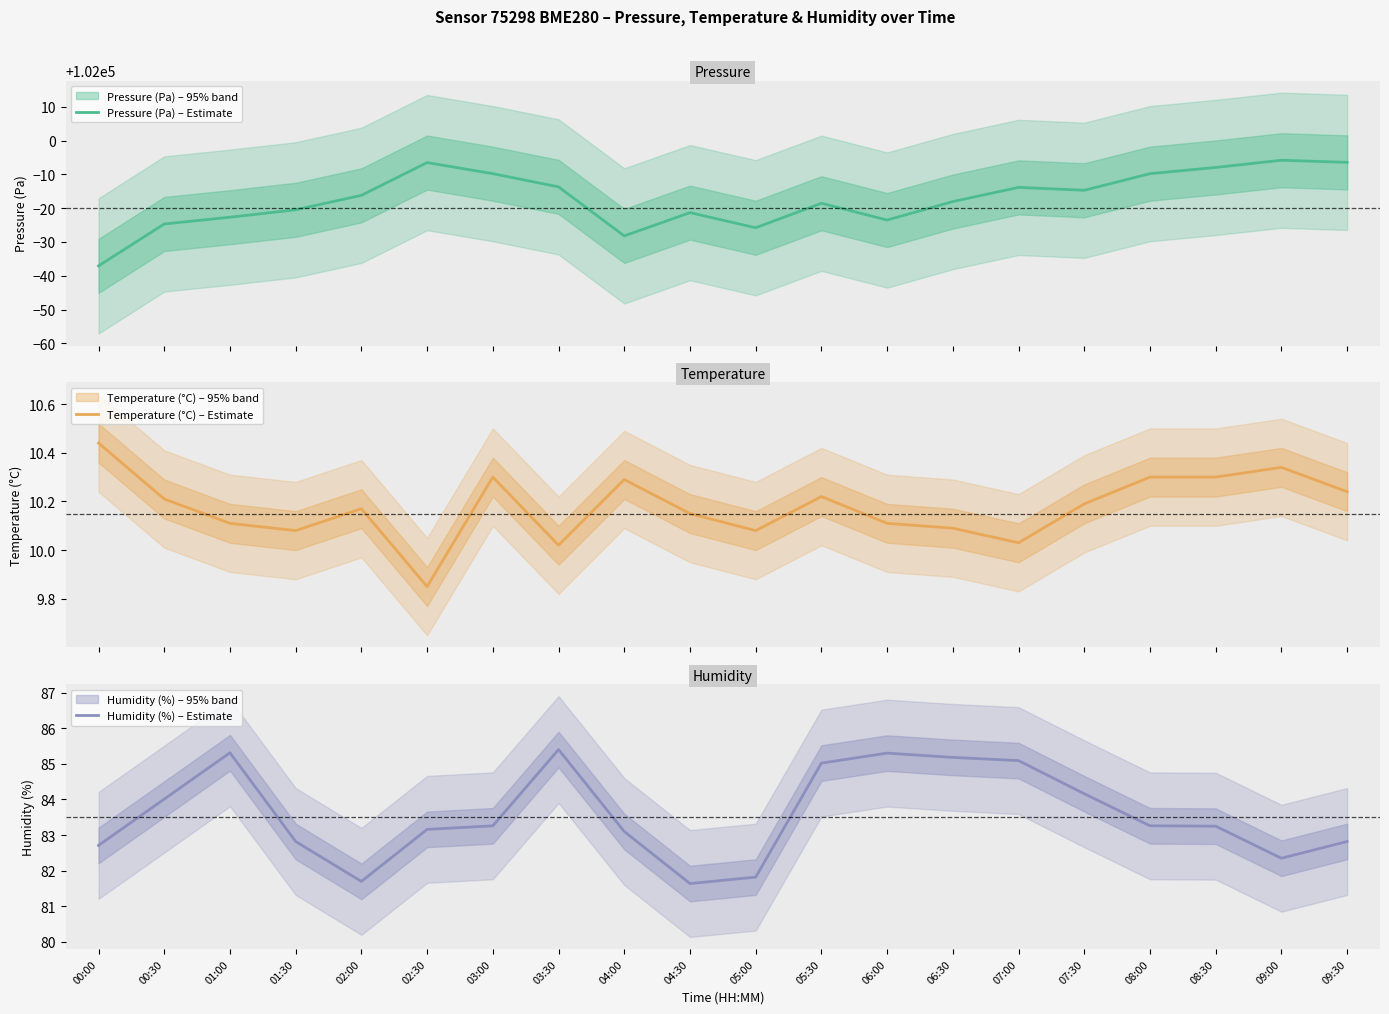

The Pressure (Pa) – Estimate series shows 101962.9 at 00:00. True or false?

True